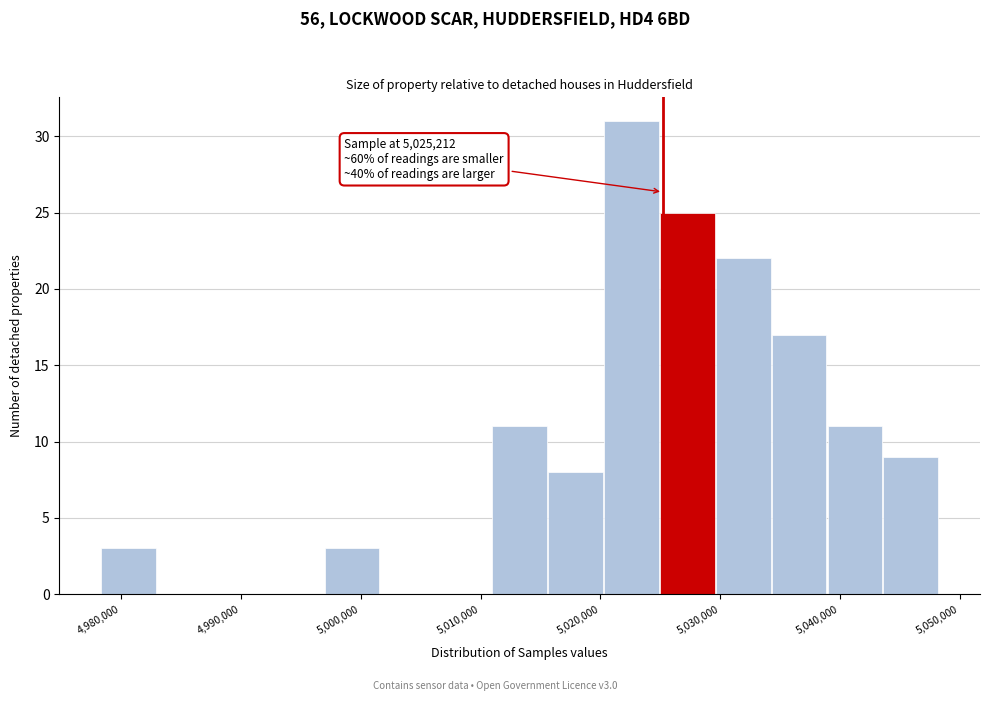

Which range on the x-axis has the tallest bar?

5020000 to 5025000